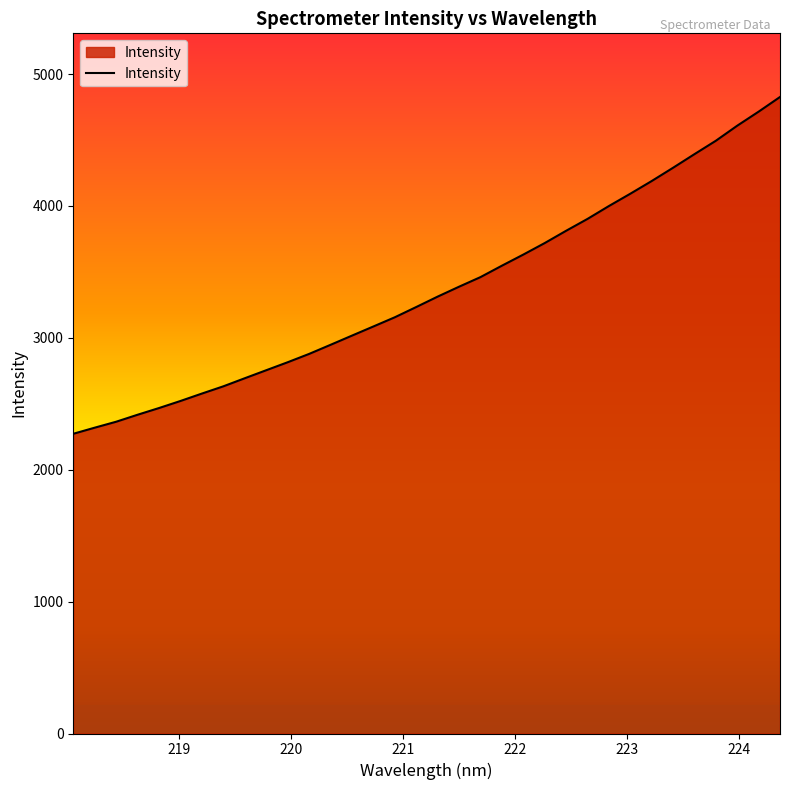

What is the difference between the maximum and minimum values?

2553.9